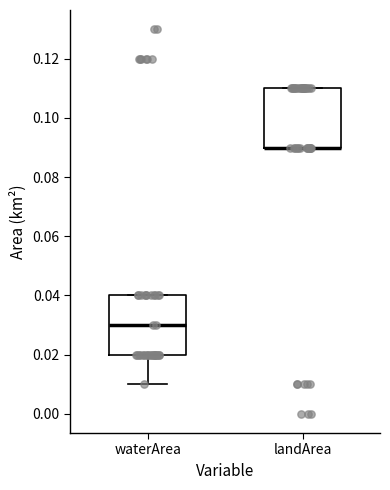

Reading left to right, transcribe this box plot: for each box, give where its median line is, the range the box spans, and where its two whiskers end, as read against the y-axis. The values are not printed on the chart, so give them approximately, as read against the axis.

waterArea: median 0.03, box 0.02 to 0.04, whiskers 0.01 to 0.04
landArea: median 0.09 (drawn on the box's lower edge), box 0.09 to 0.11, whiskers 0.09 to 0.11